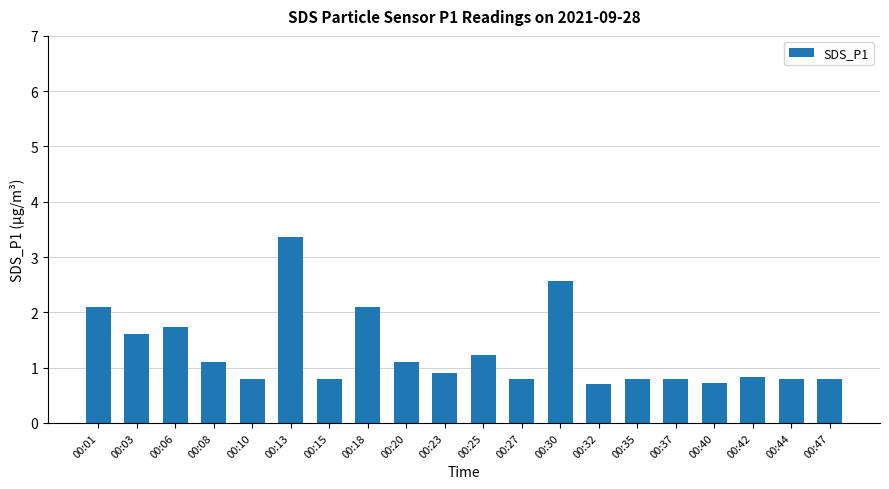

What is the change in value from 00:01 to 00:47?

-1.3